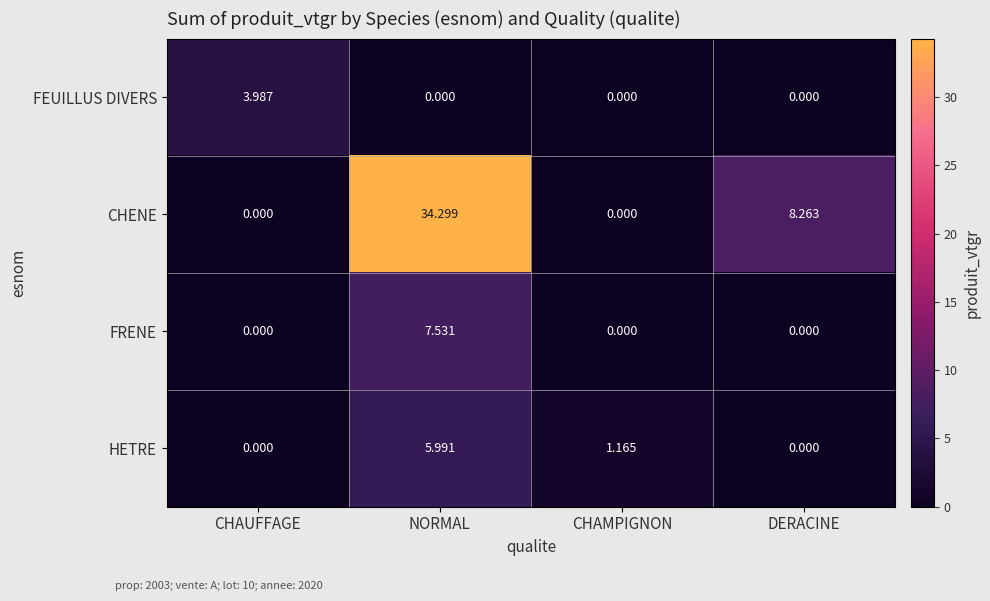

How many distinct data groups are displayed?

4